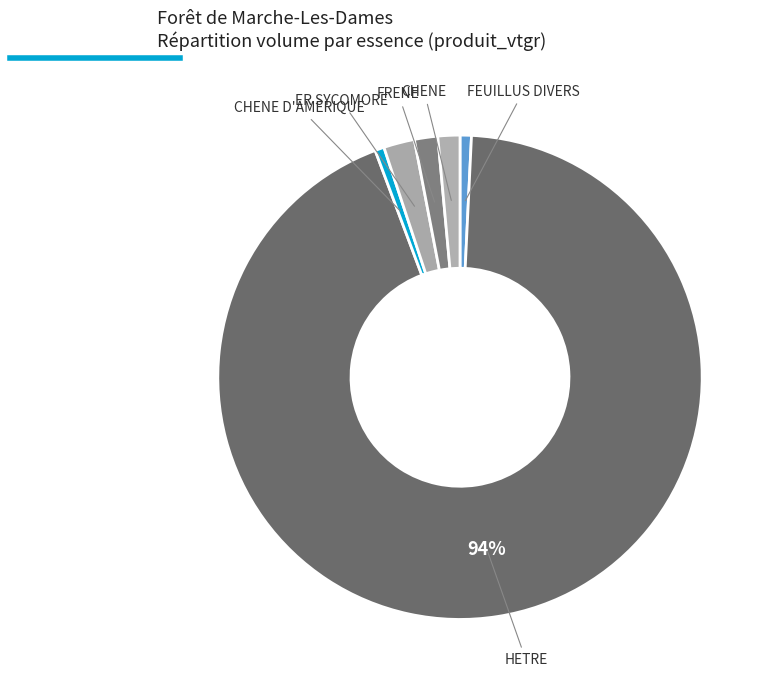

How many slices are in this pie chart?

6